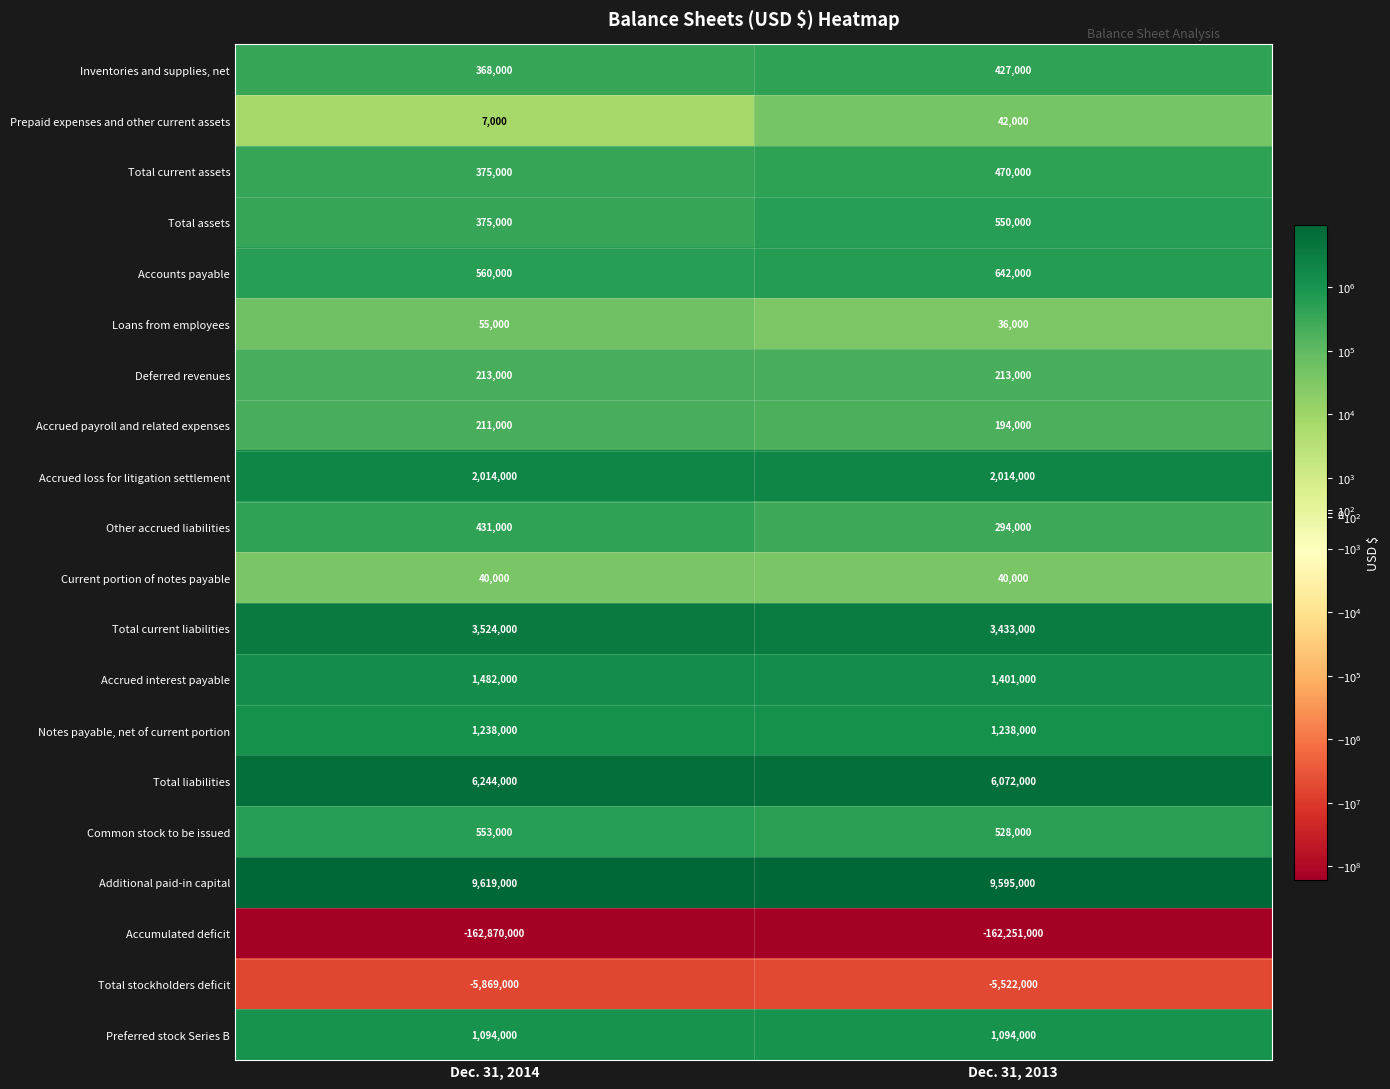

What is the difference between the Total current assets values at Dec. 31, 2013 and Dec. 31, 2014?

95000